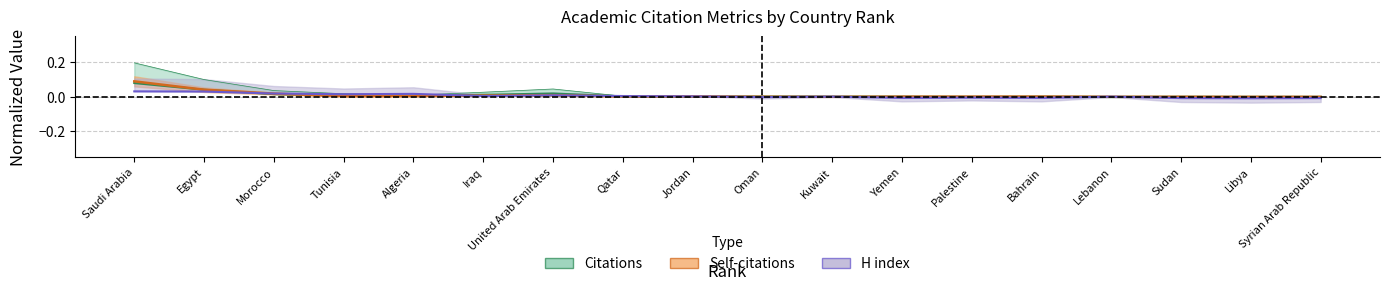

The value of H index at 10 is -0.0. True or false?

False